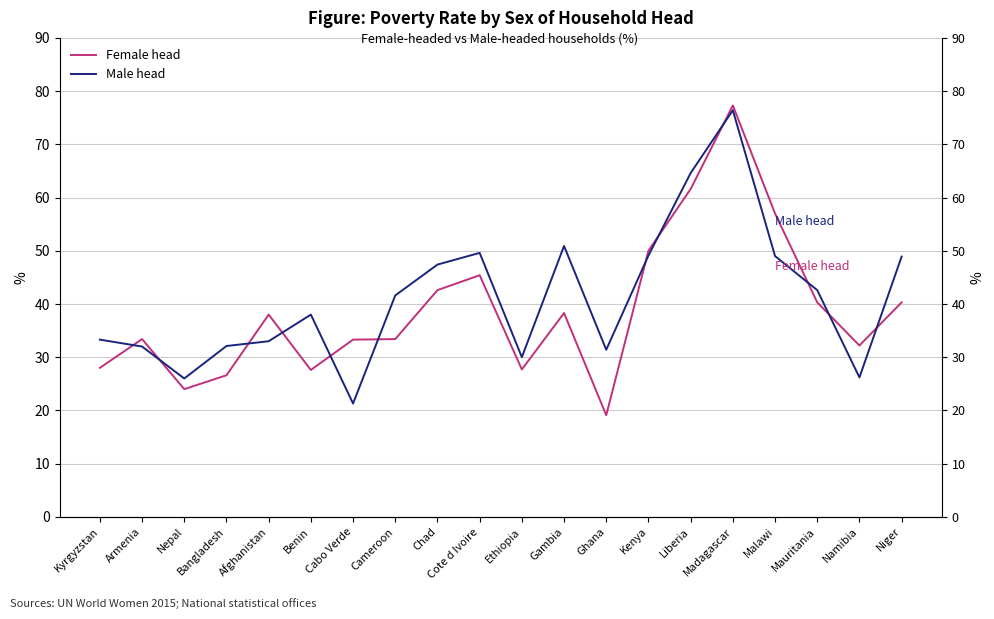

True or false: Male head and Female head intersect in this chart.

True